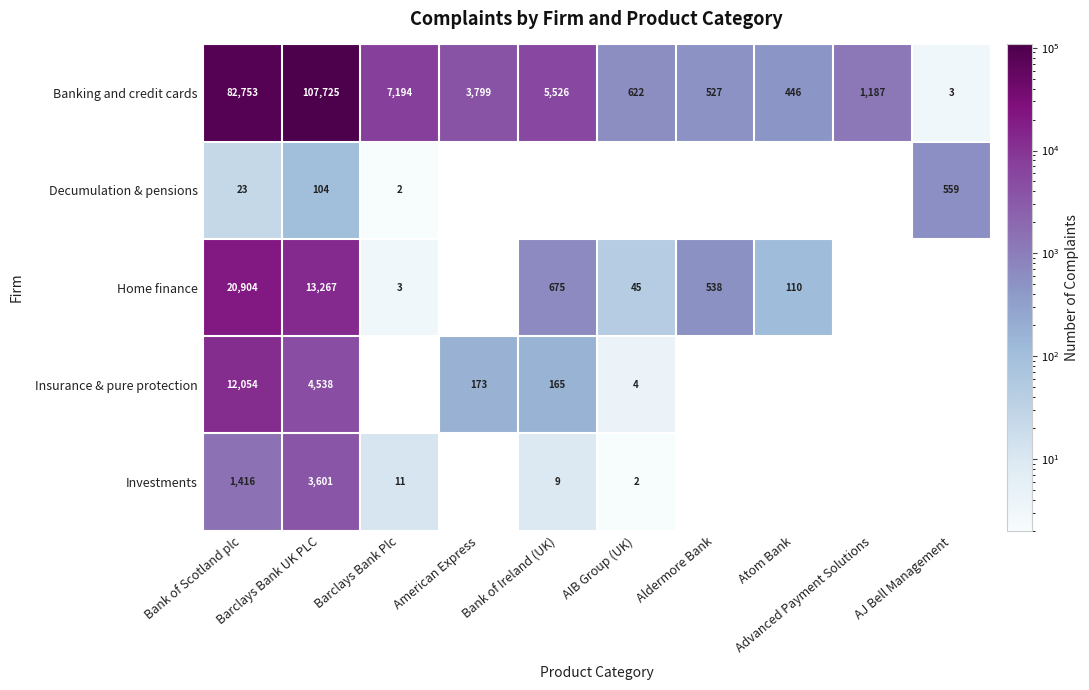

At which label is Banking and credit cards closest to 53864?

Bank of Scotland plc